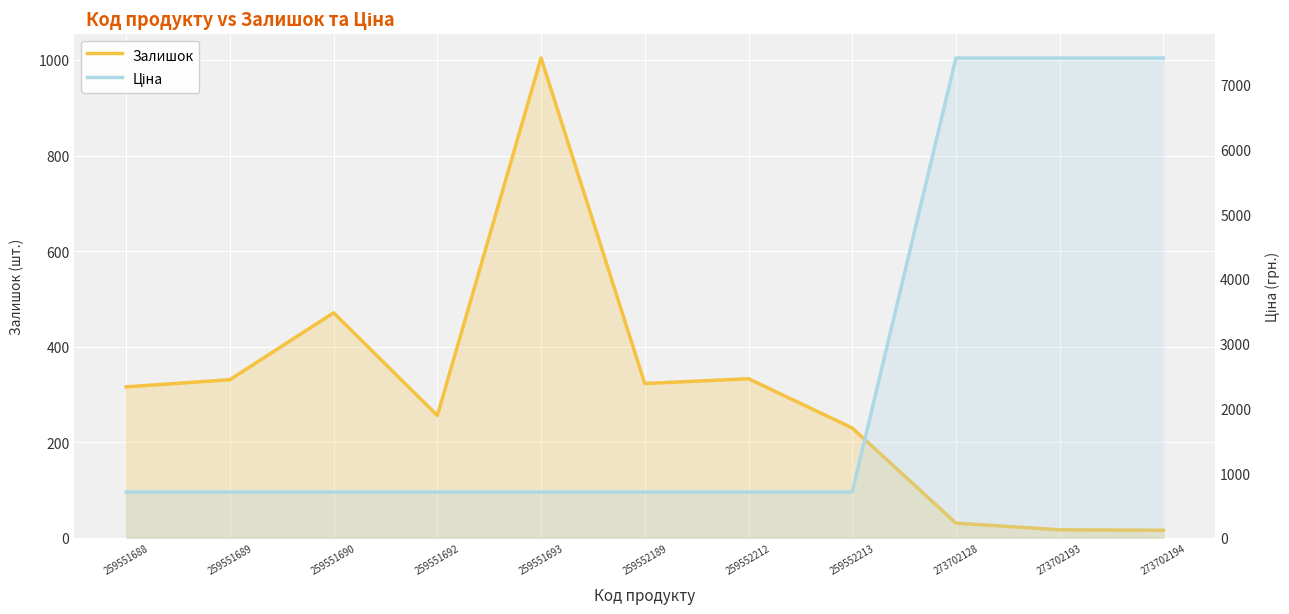

Between 259552213 and 259551690, which is larger?

259551690